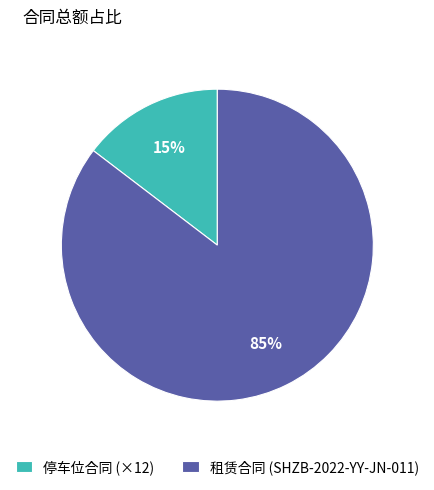

Is there any slice that represents more than half of the pie?

Yes